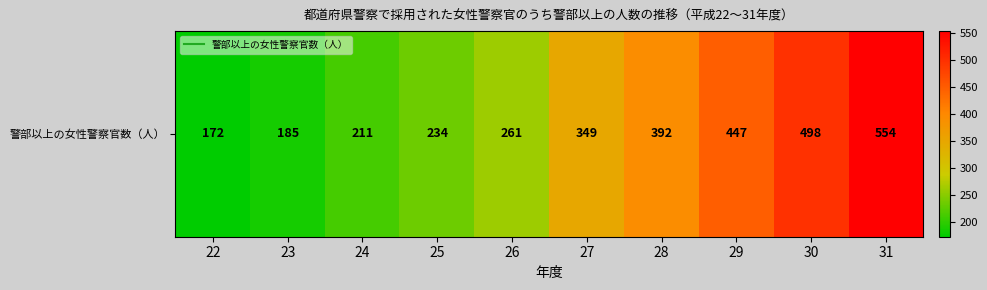

At which label does the data first exceed 349?

28